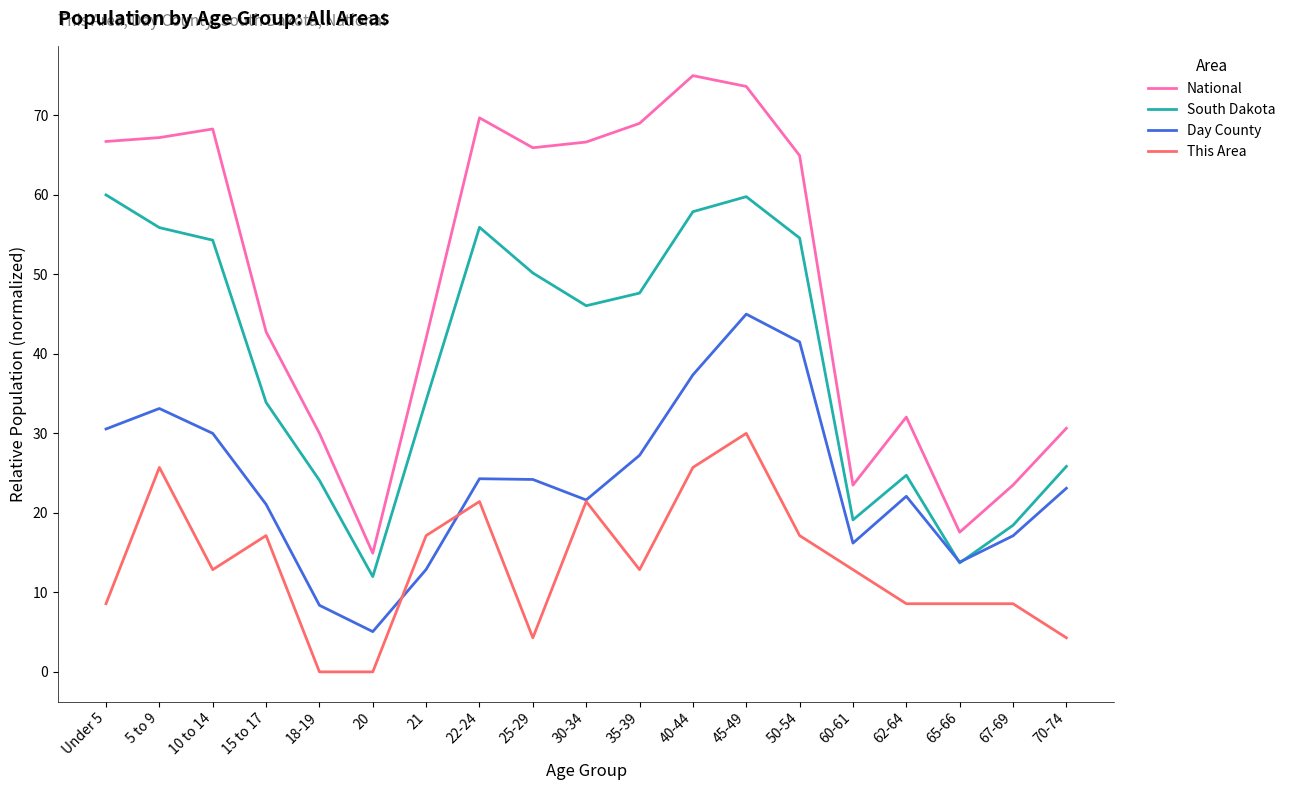

Rank the series by their maximum value, from lowest to highest.

This Area, Day County, South Dakota, National